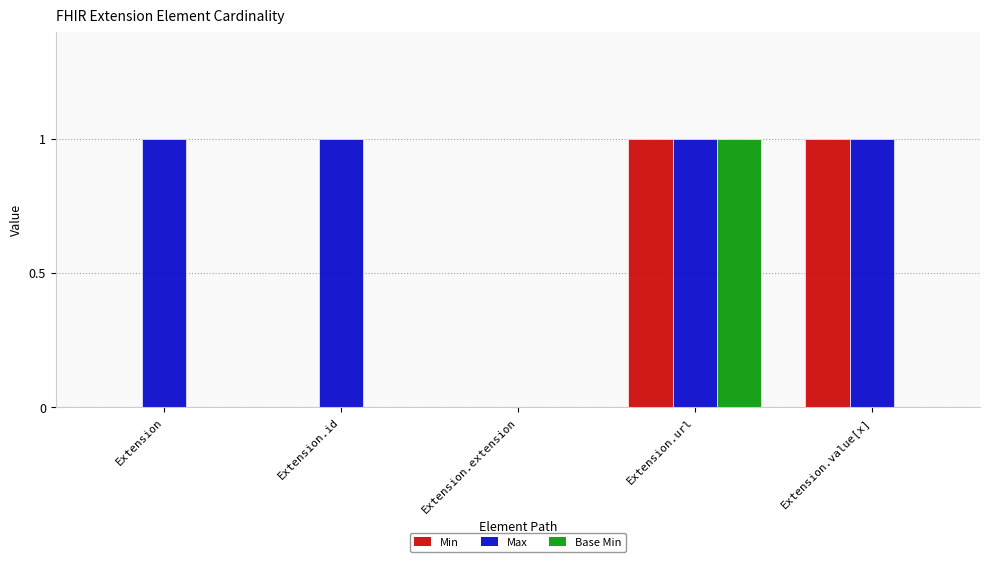

At which label does Base Min reach its peak?

Extension.url